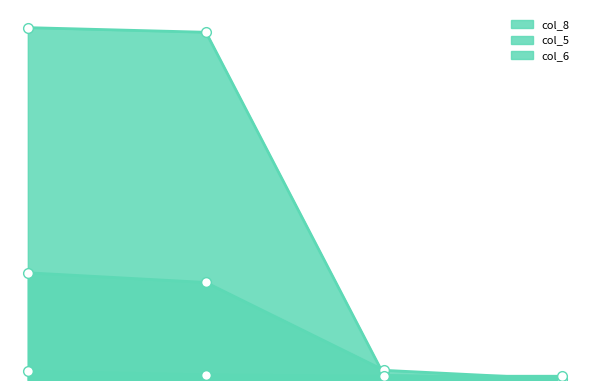

Does the chart have visible grid lines?

No